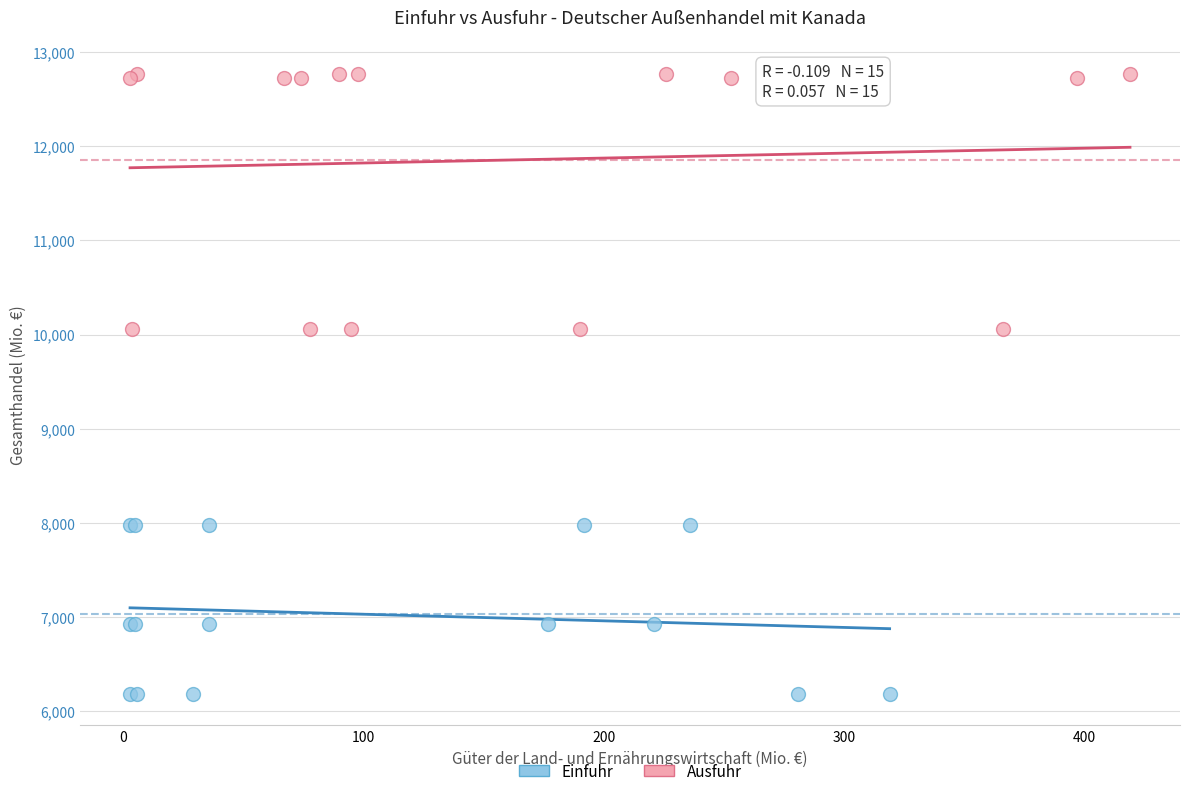

Which series has the largest Y range (max minus min)?

Ausfuhr